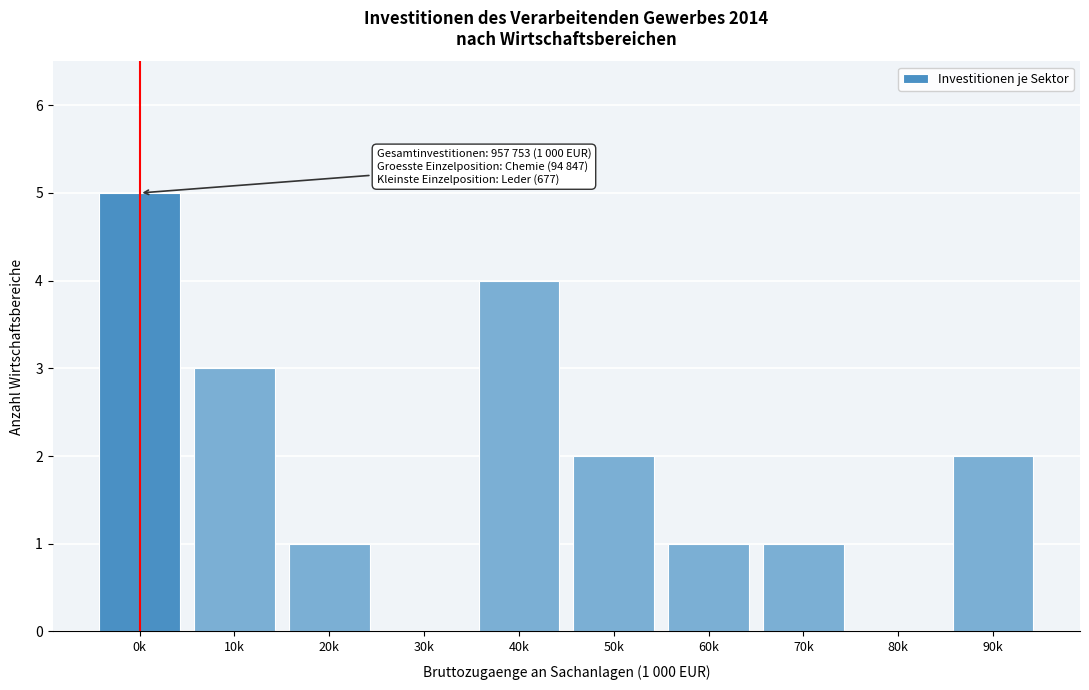

Reading left to right, list all the values displayed in this chart.

0k=5	10k=3	20k=1	30k=0	40k=4	50k=2	60k=1	70k=1	80k=0	90k=2